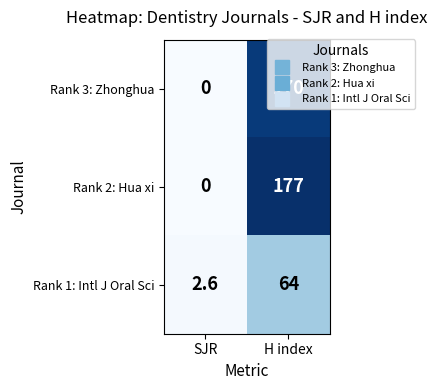

What is the maximum value shown in the chart?

177.0